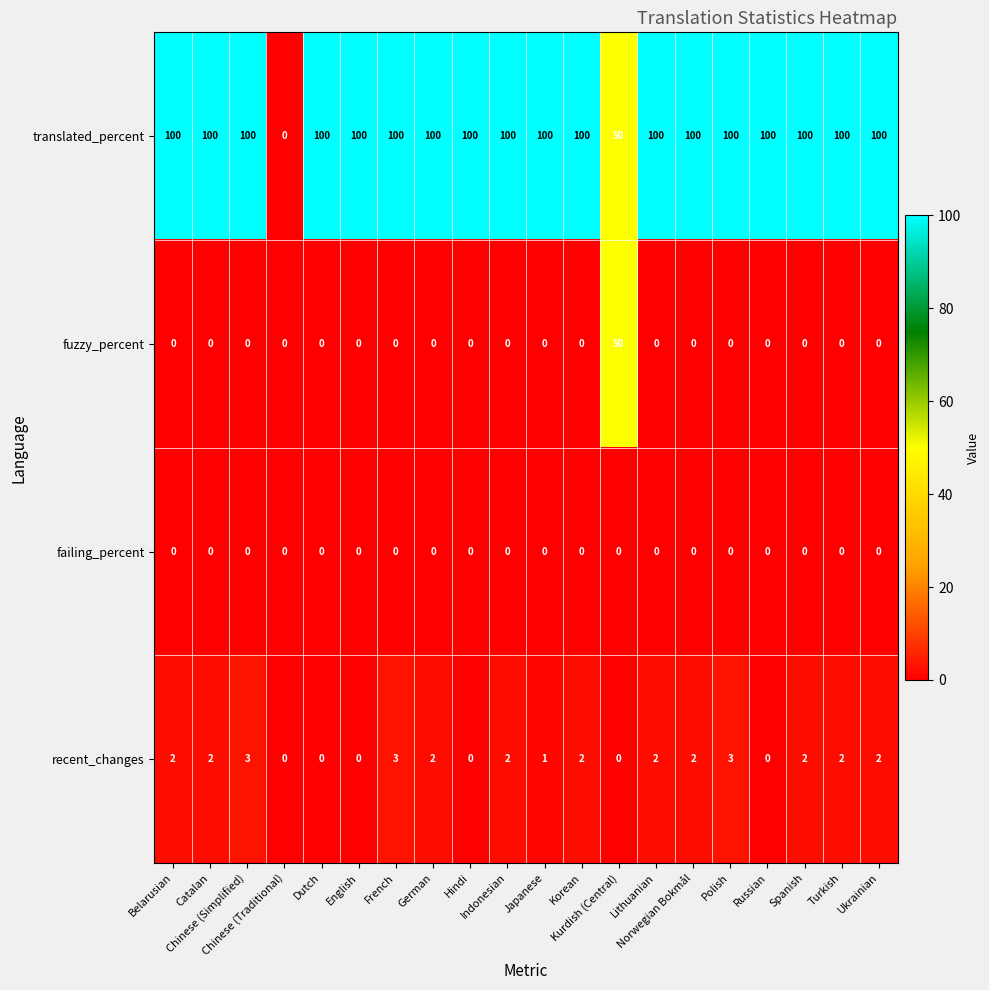

List the series in order of their peak value, highest first.

translated_percent, fuzzy_percent, recent_changes, failing_percent